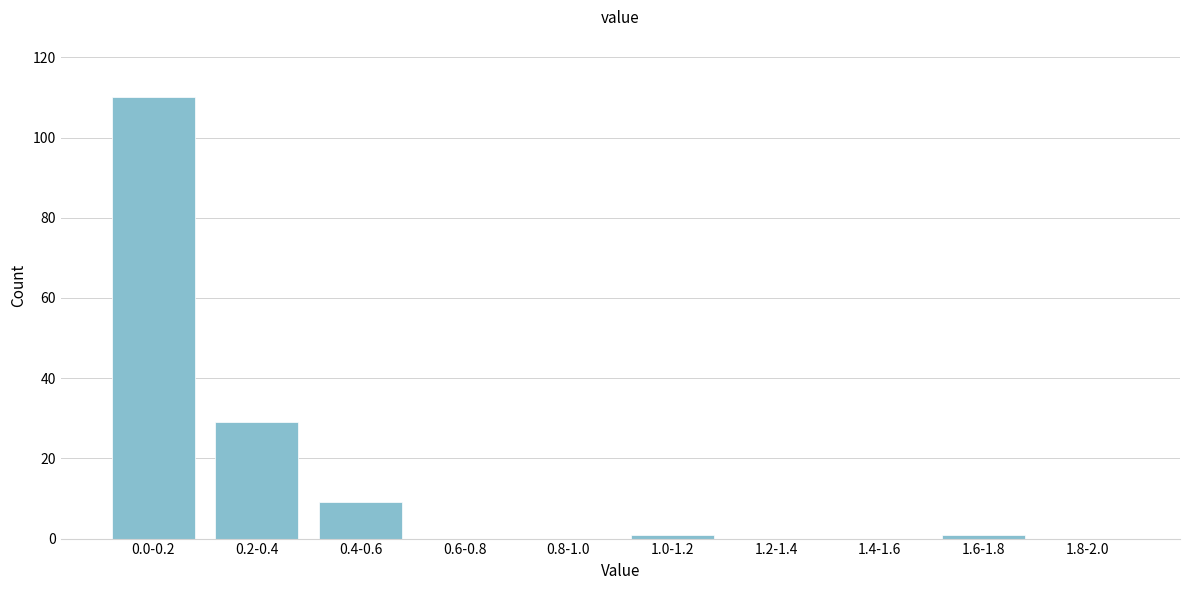

Reading left to right, list all the values displayed in this chart.

0.0-0.2=110	0.2-0.4=29	0.4-0.6=9	0.6-0.8=0	0.8-1.0=0	1.0-1.2=1	1.2-1.4=0	1.4-1.6=0	1.6-1.8=1	1.8-2.0=0